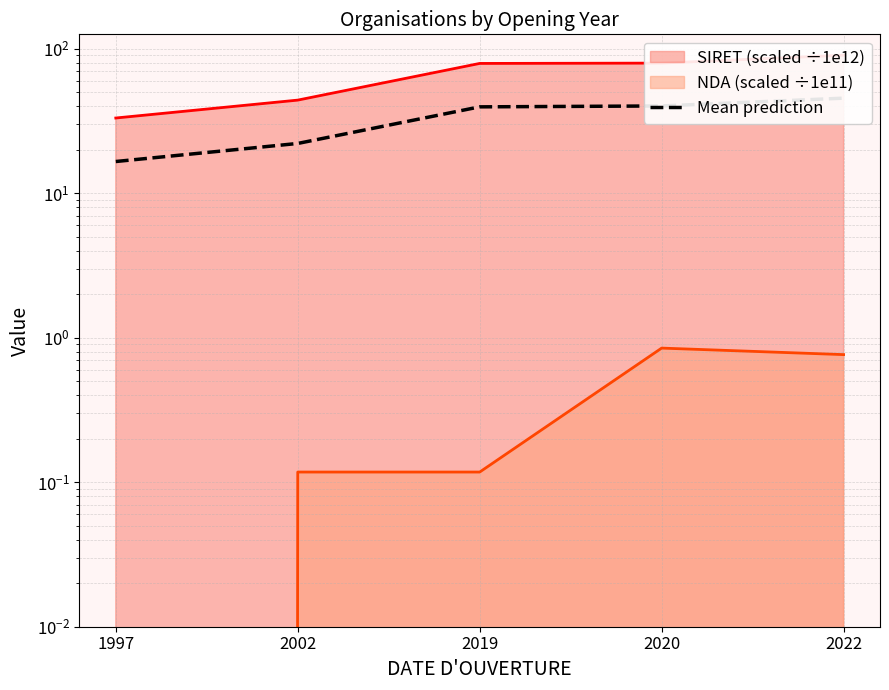

Which has a higher value, 2022 or 2020?

2022